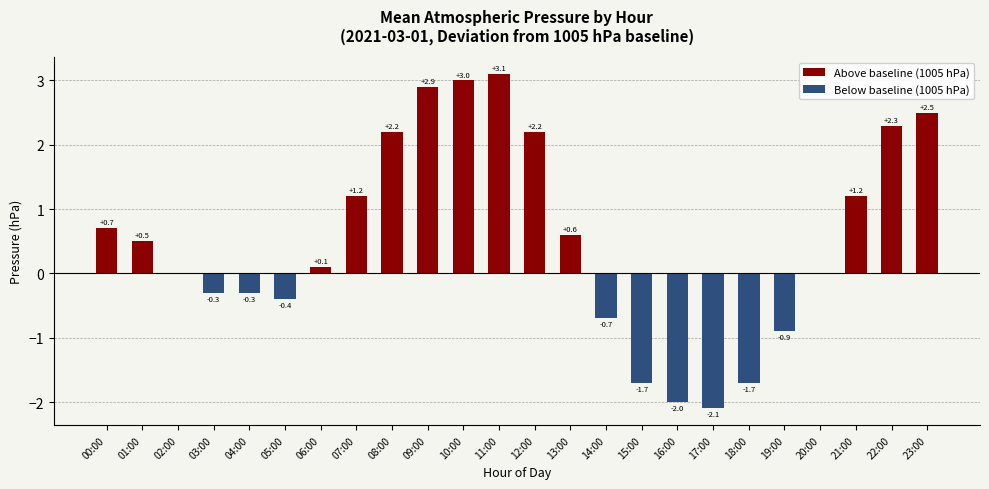

Is it true that Above baseline (1005 hPa) equals 0.0 at 03:00?

True